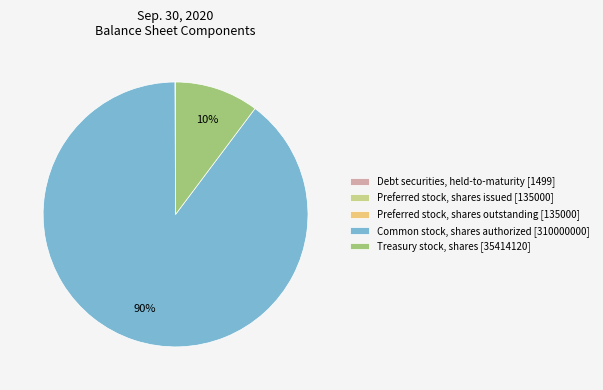

Is there any slice that represents more than half of the pie?

Yes